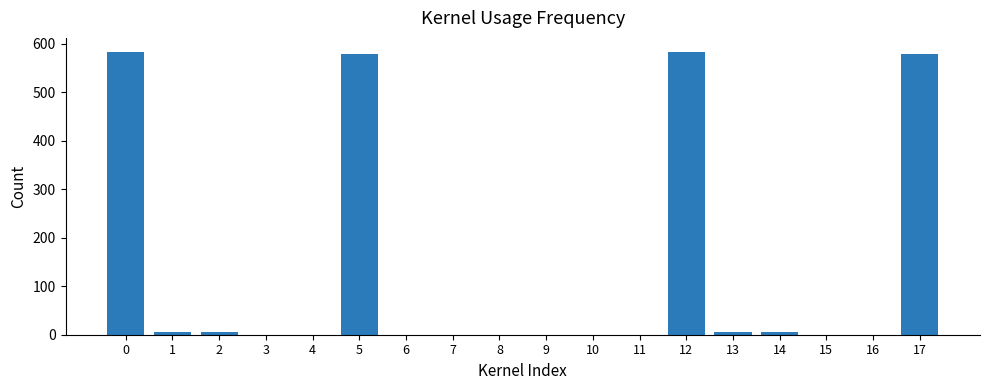

How many data points does each series have?

18